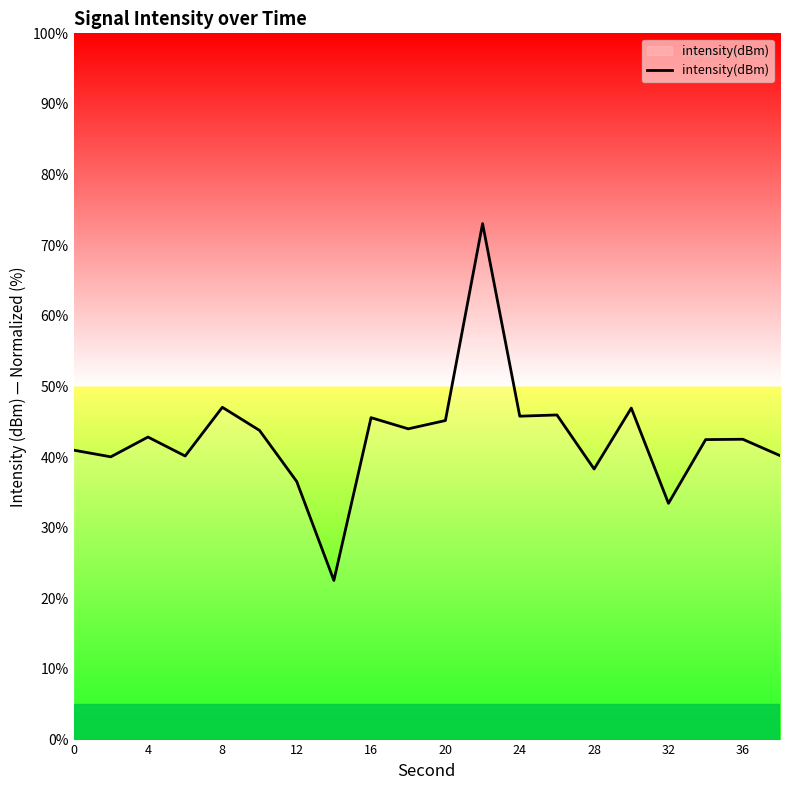

What is the difference between the maximum and minimum values?

50.5